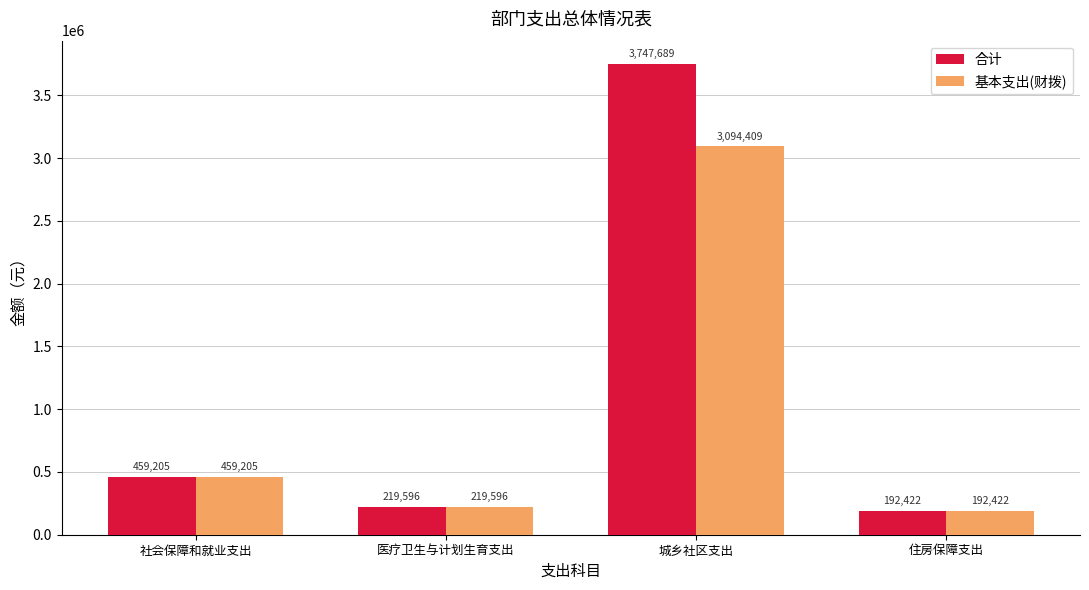

What position from the left is 医疗卫生与计划生育支出?

2